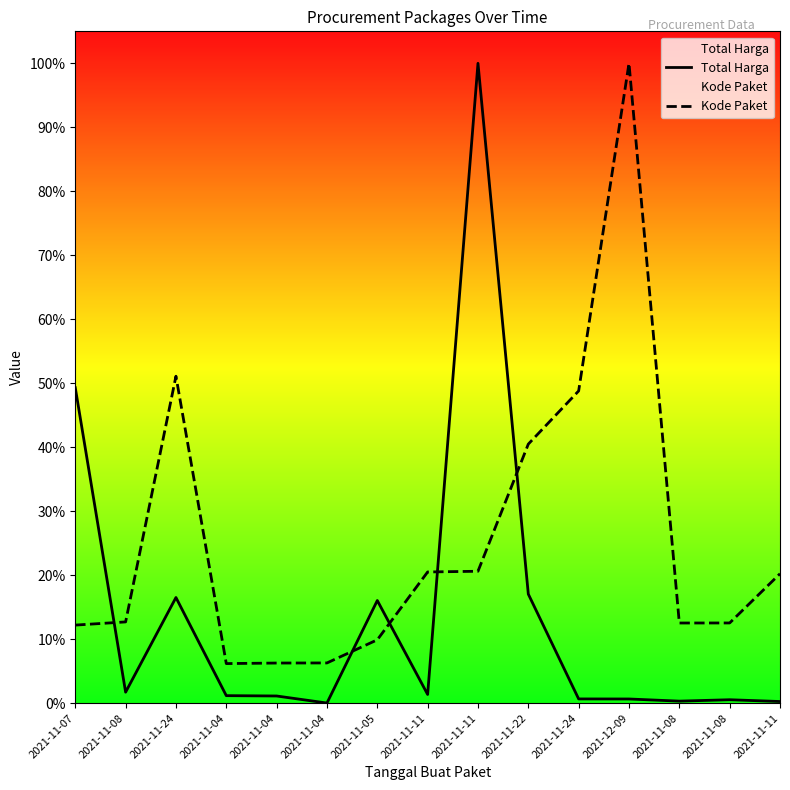

True or false: Kode Paket has more than 1 interior local peaks.

True